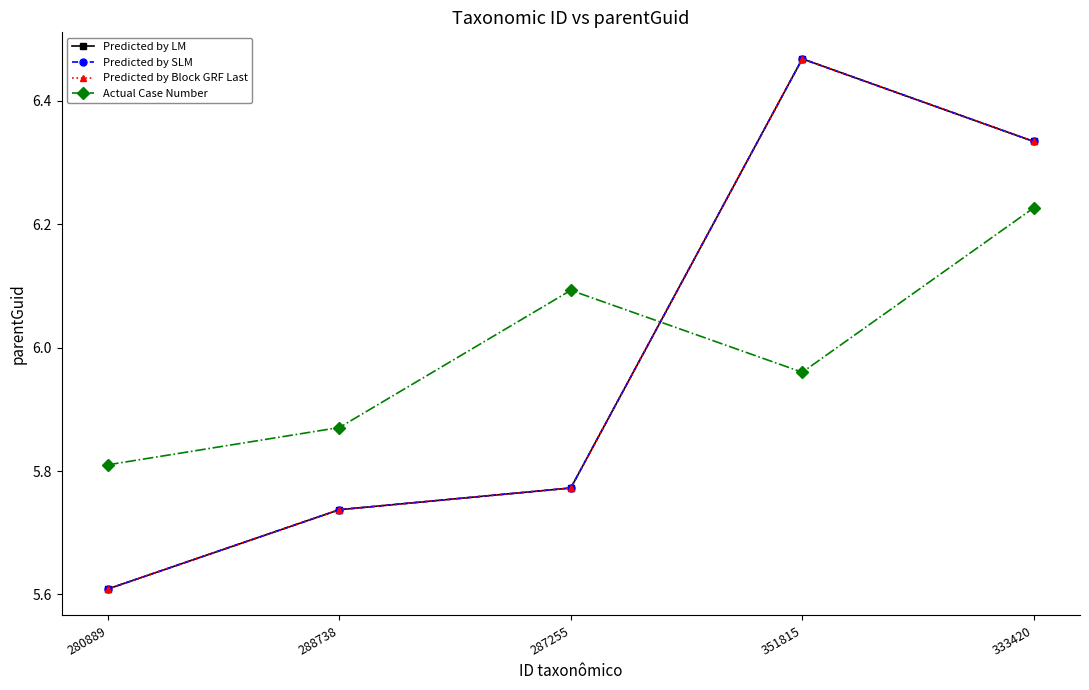

How many lines are shown in the chart?

4